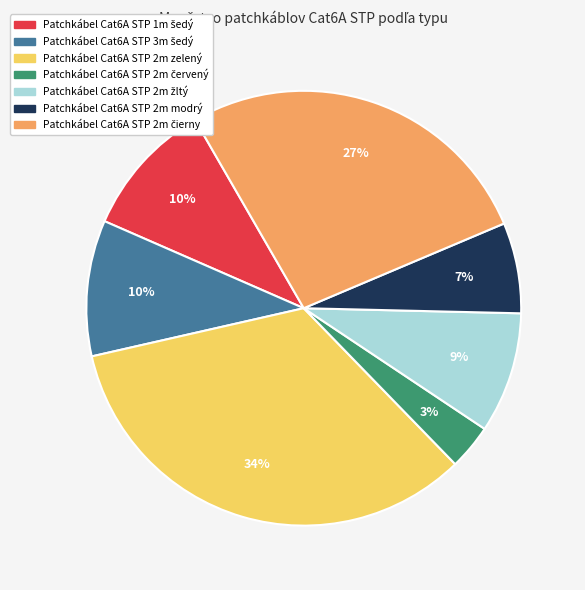

Does Patchkábel Cat6A STP 2m modrý represent more than half of the total?

No